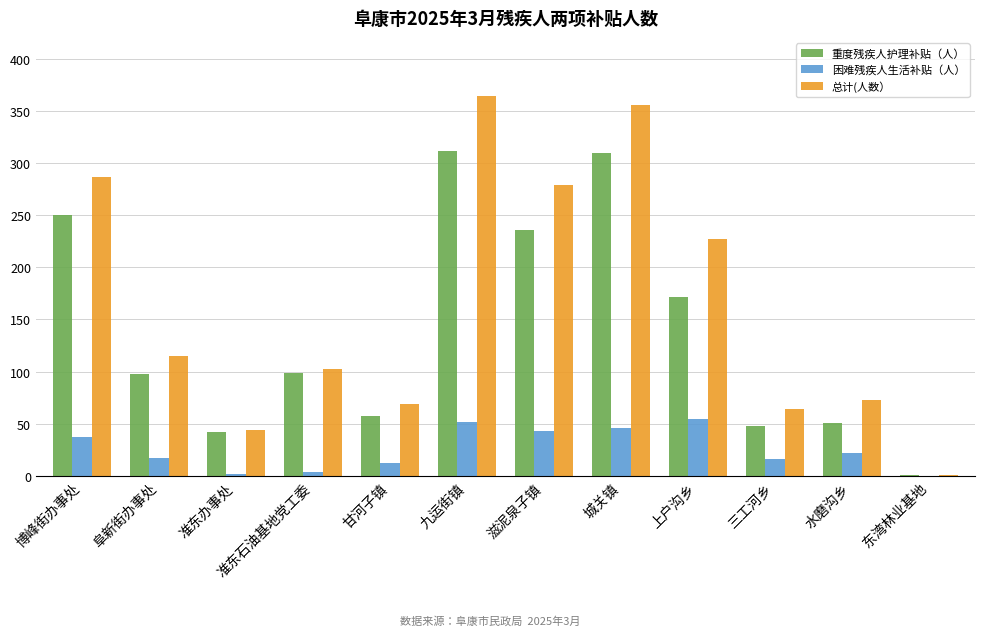

What is the greatest value displayed?

364